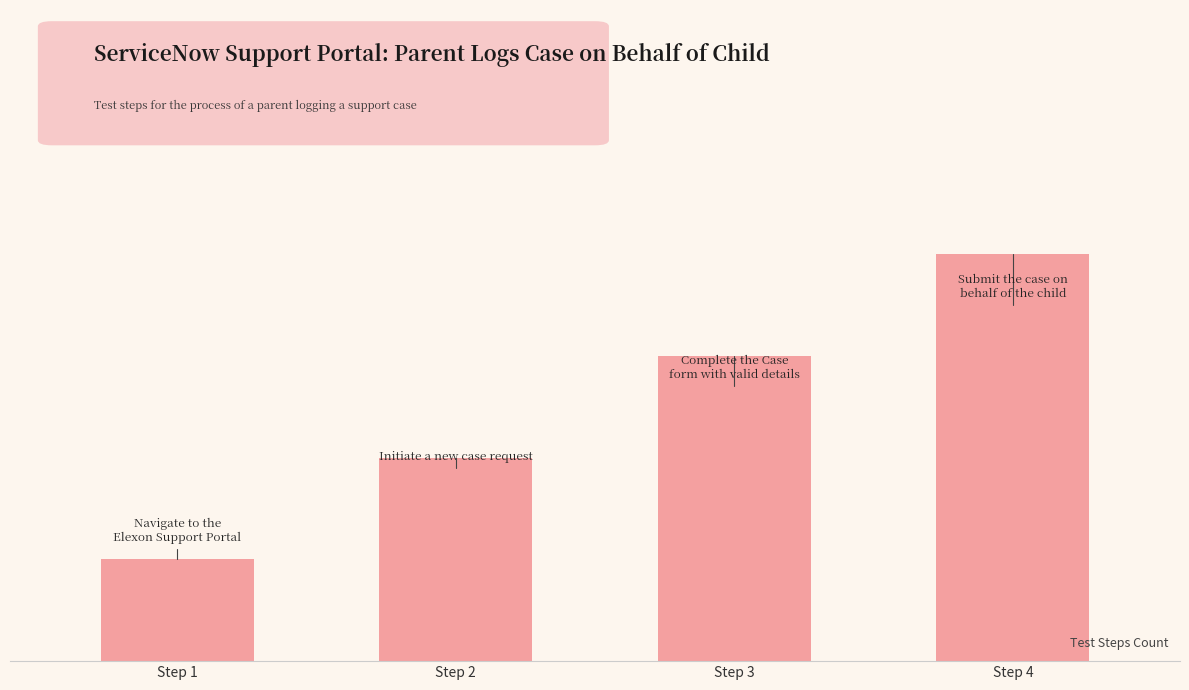

At which label does the data first exceed 3?

Step 4